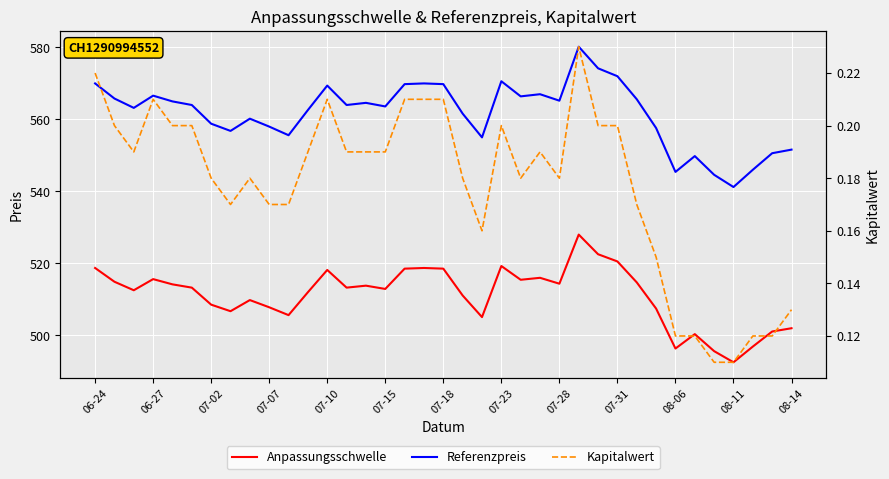

Is this an area chart (filled region under the line)?

No